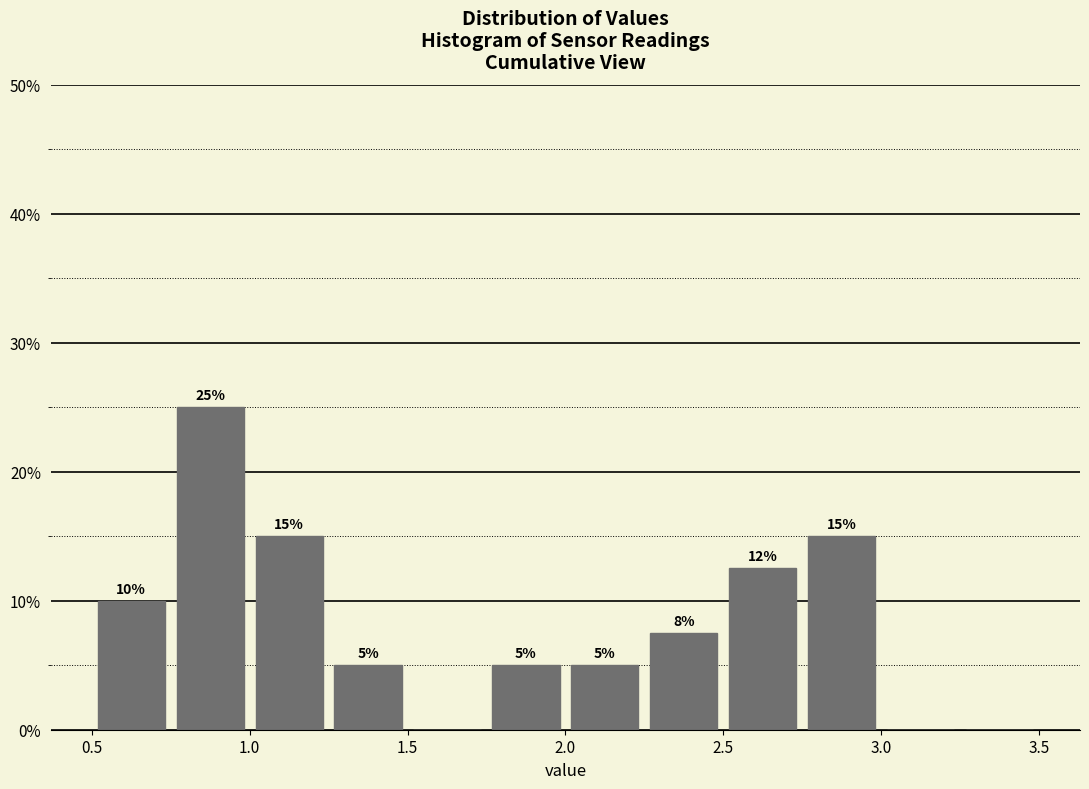

Which range on the x-axis has the tallest bar?

0.75 to 1.00